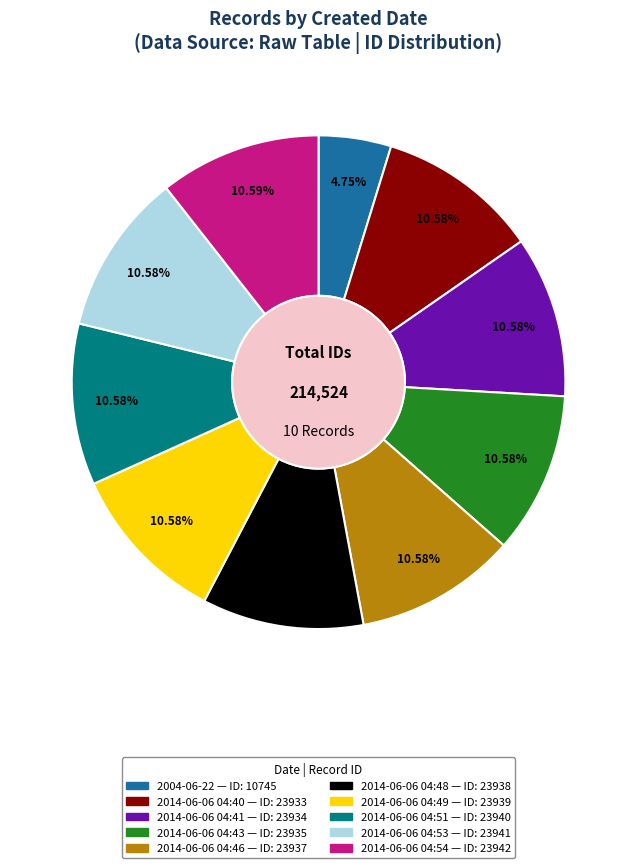

Combined, what portion of the pie is 2014-06-06 04:54 and 2014-06-06 04:53?

21.2%